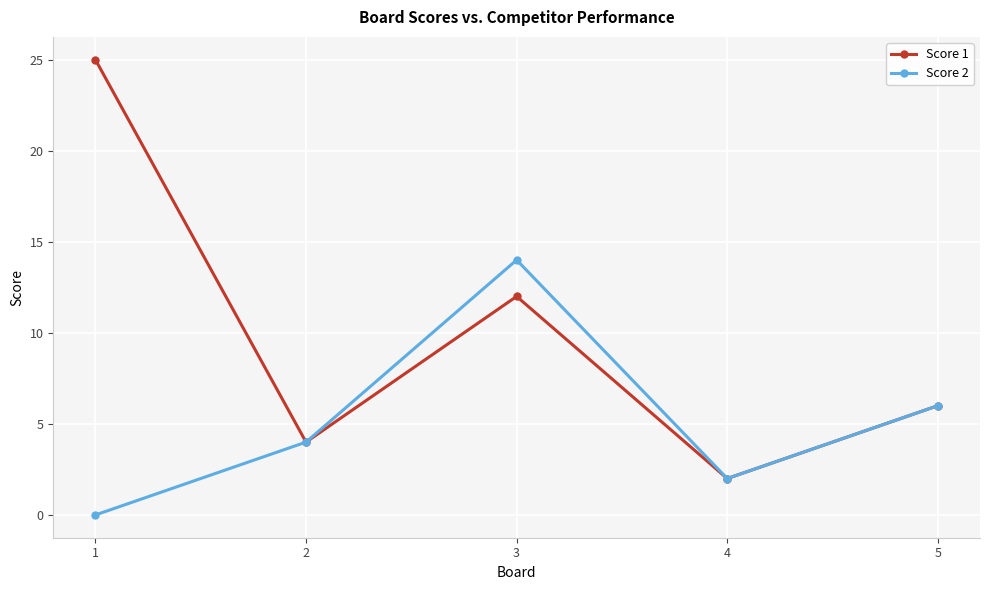

Reading left to right, list all the values displayed in this chart.

Score 1: 25	4	12	2	6
Score 2: 0	4	14	2	6